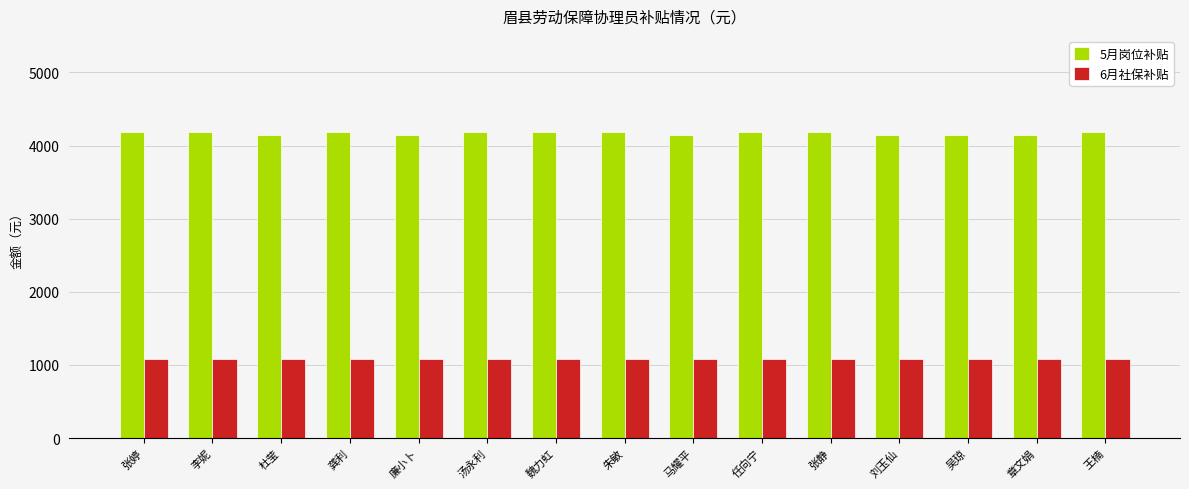

What is the average value of the 6月社保补贴 series?

1076.4